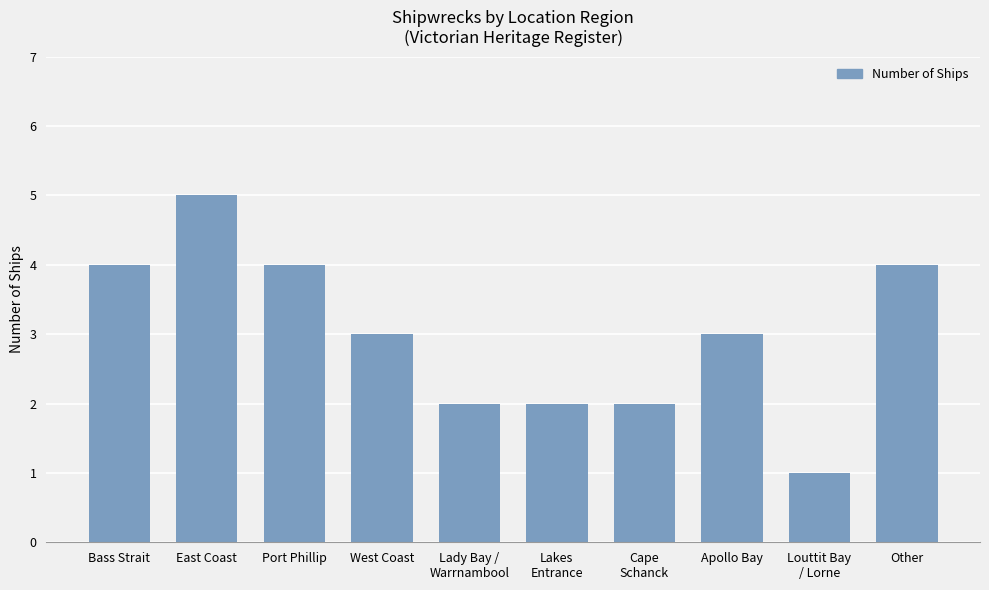

Reading right to left, list all the values displayed in this chart.

4	1	3	2	2	2	3	4	5	4